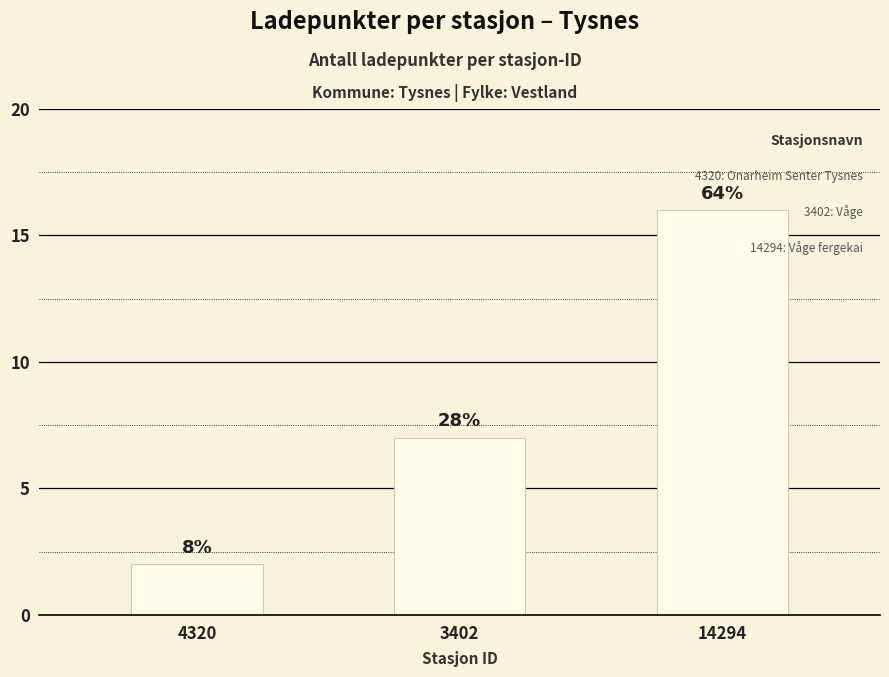

Does the chart contain any negative values?

No